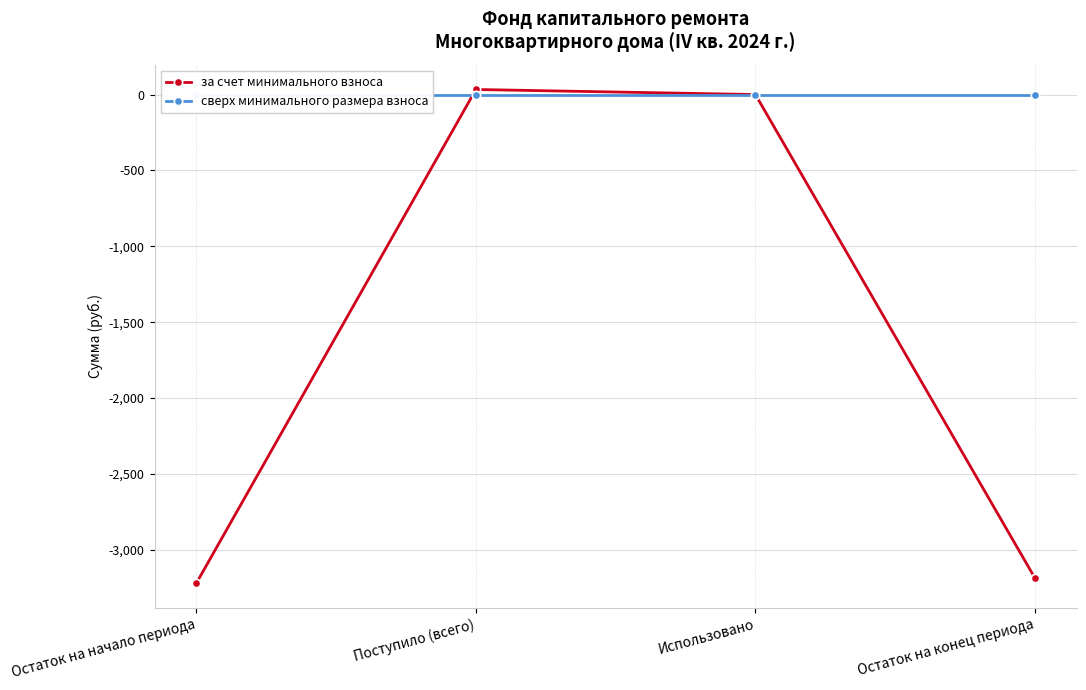

What is the average value of the за счет минимального взноса series?

-1593.0